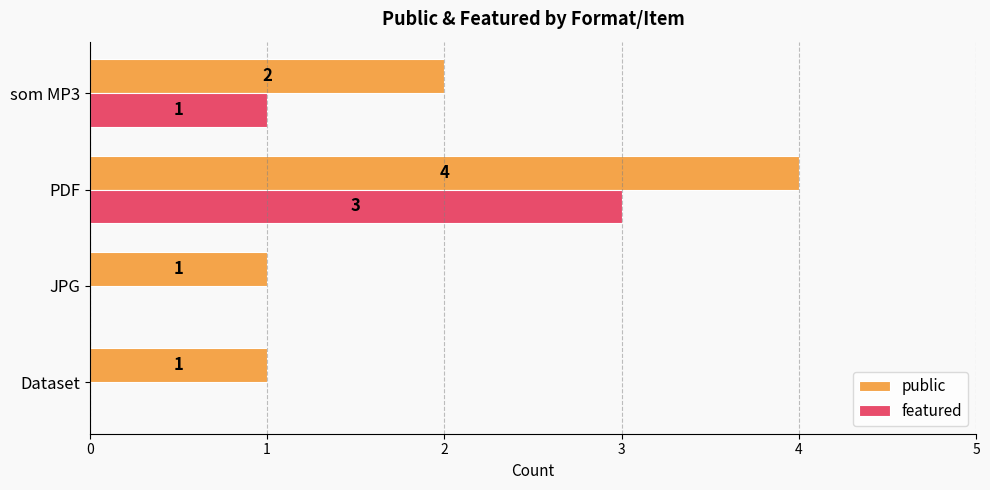

Count the featured values in the range 0 to 3.

4